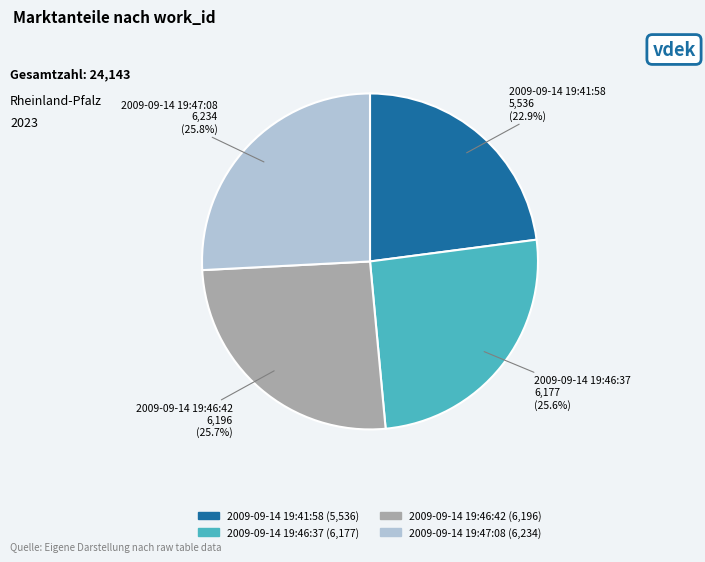

To the nearest percent, what is the difference between the largest and smallest slice percentages?

3%